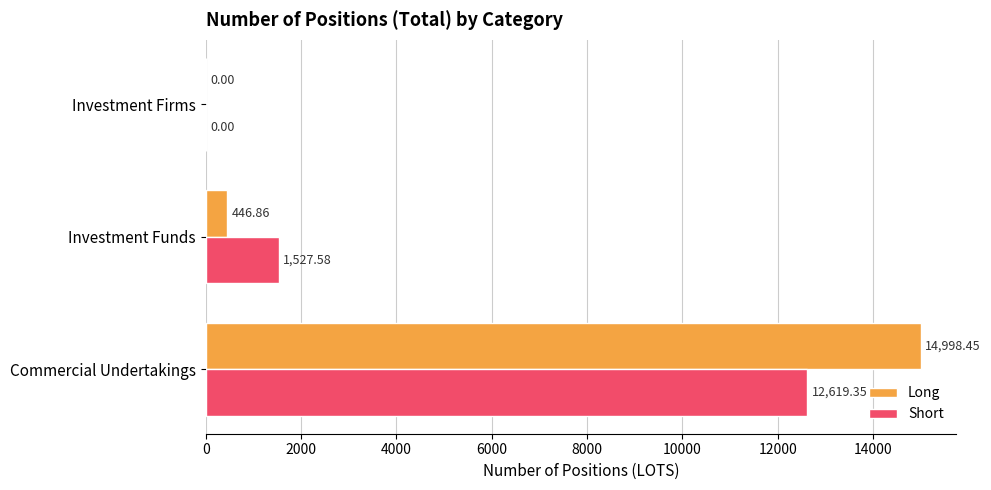

How many values in Short are above zero?

2